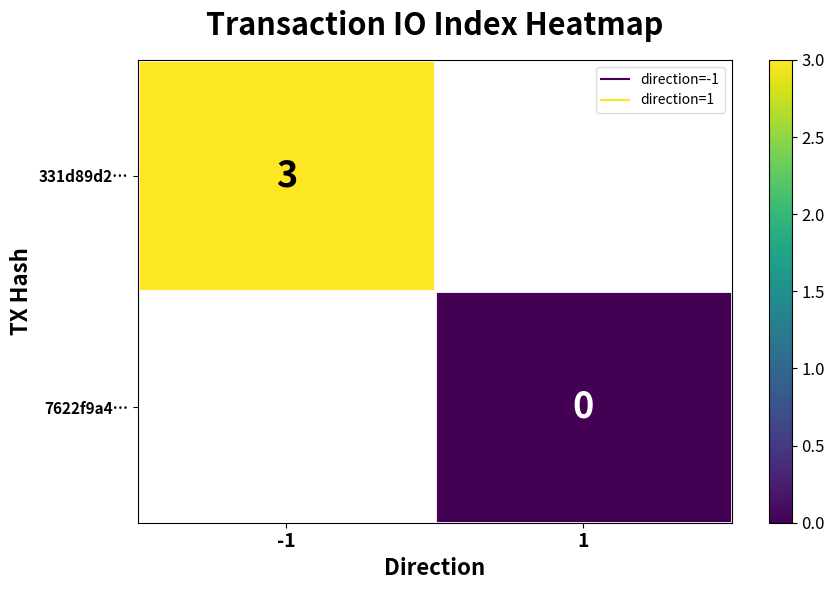

The 331d89d2… series shows 4.8 at -1. True or false?

False